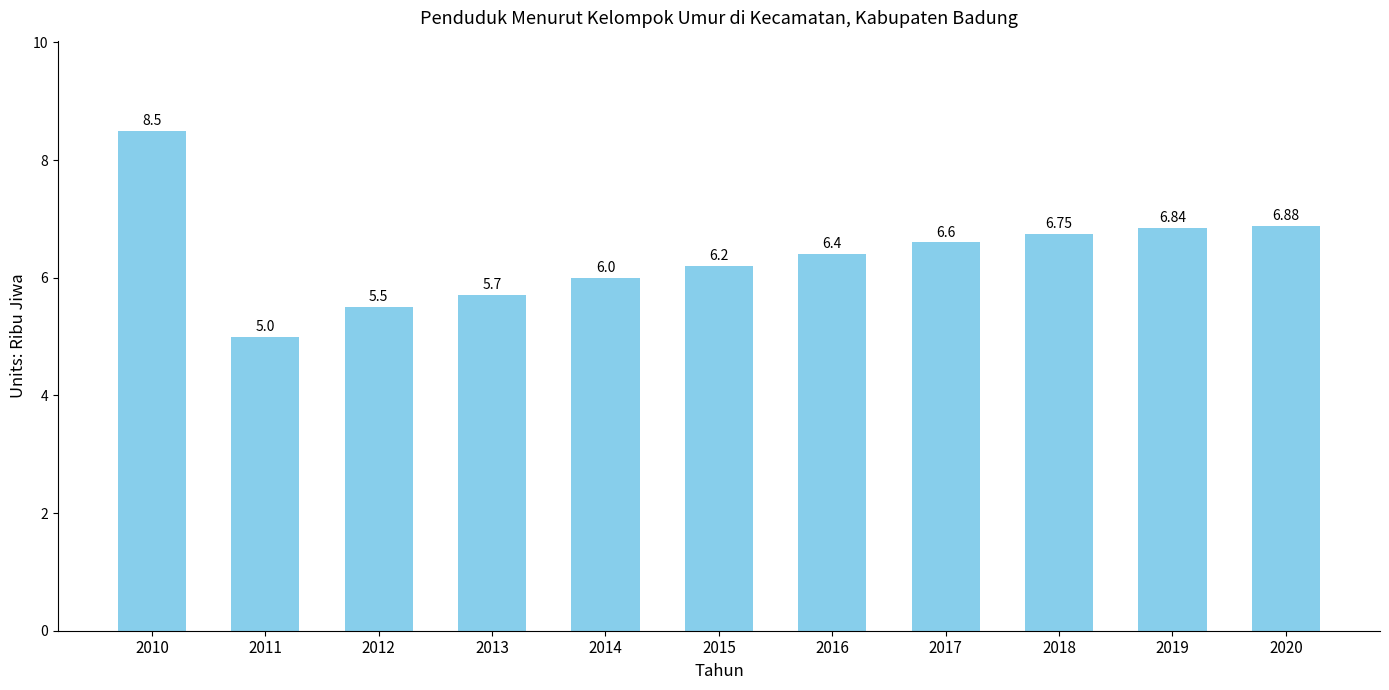

Are the bars grouped side by side (vs. stacked)?

No